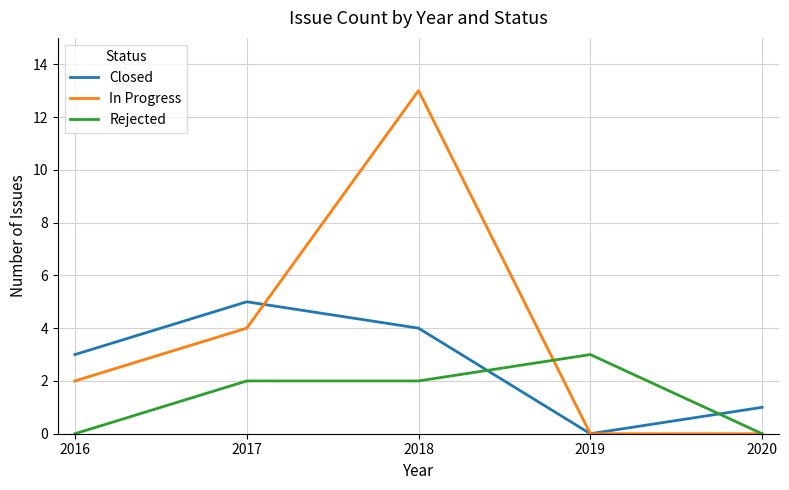

How many interior local peaks does the Closed series have?

1